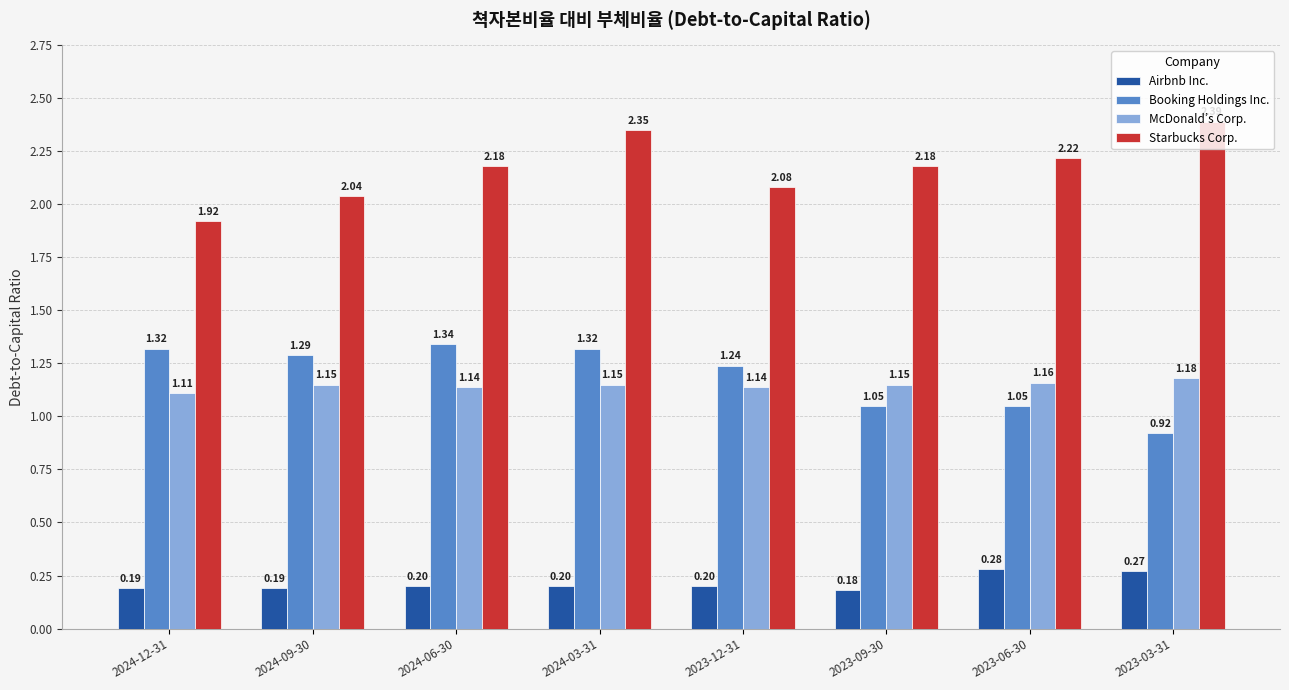

Rank the series at 2024-12-31 from lowest to highest value.

Airbnb Inc., McDonald’s Corp., Booking Holdings Inc., Starbucks Corp.